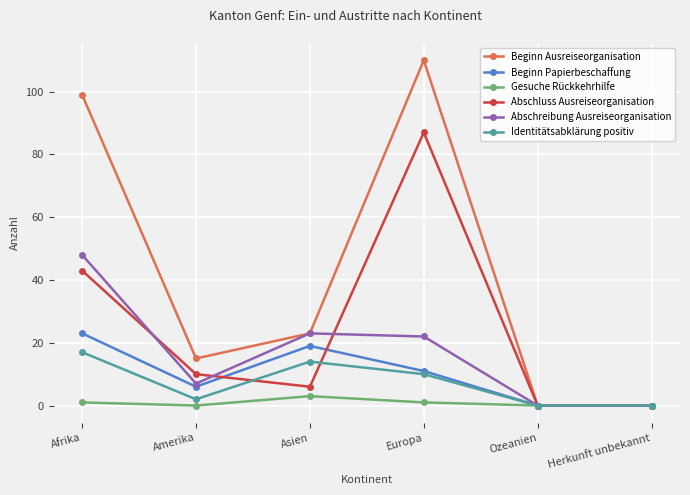

Between which two adjacent categories do Beginn Papierbeschaffung and Abschluss Ausreiseorganisation first intersect?

Amerika and Asien